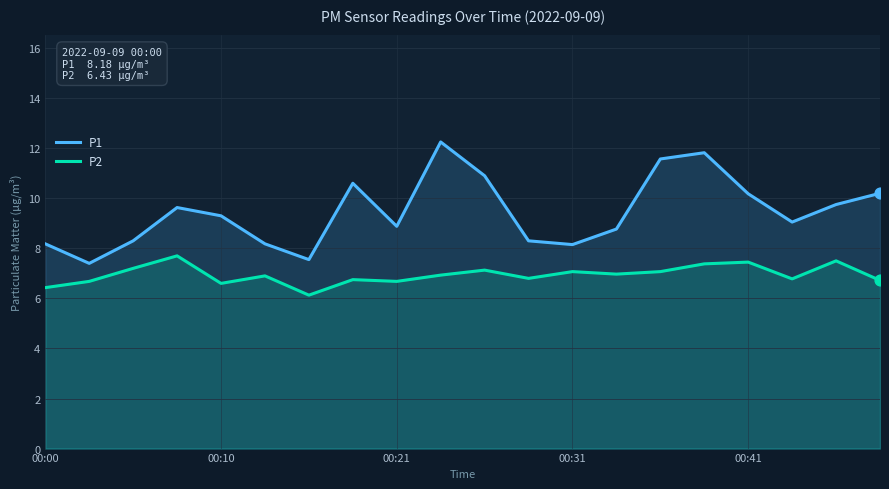

What is the total value across all series at 00:00?

14.6